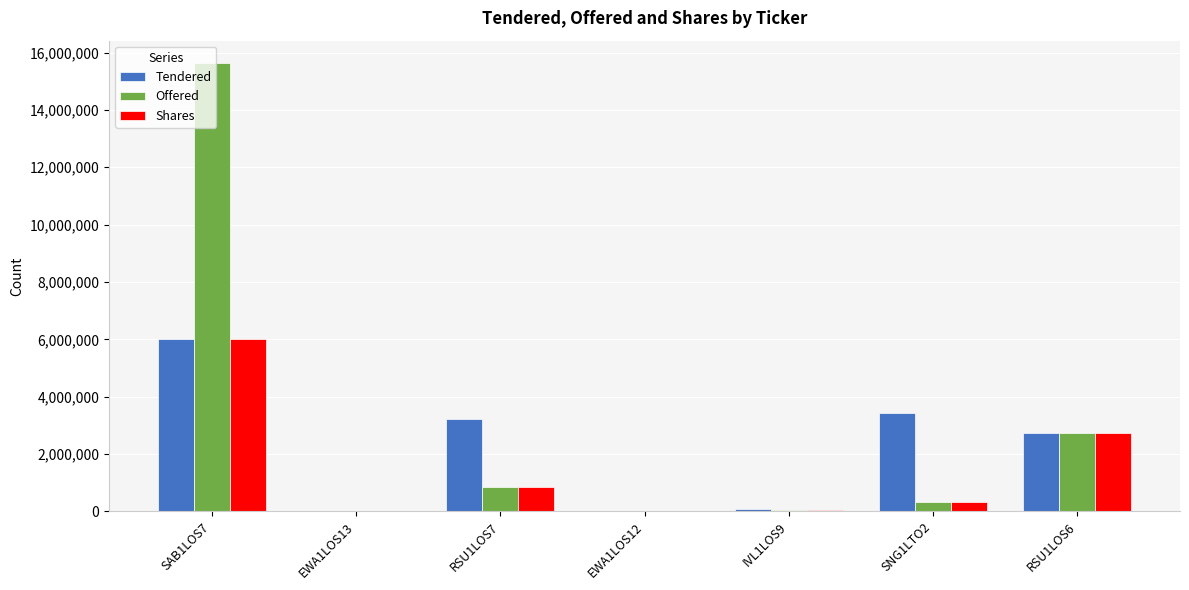

Count the number of data series in this chart.

3